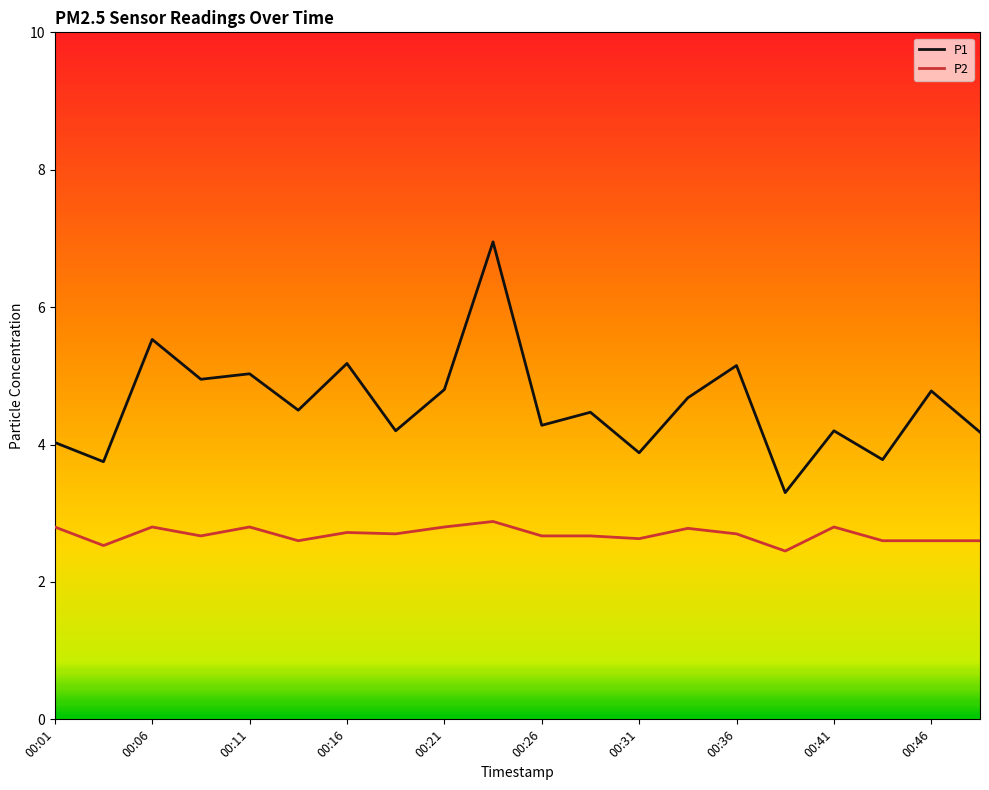

Reading left to right, transcribe all the data shown in this chart.

P1: 4.0	3.8	5.5	5.0	5.0	4.5	5.2	4.2	4.8	7.0	4.3	4.5	3.9	4.7	5.2	3.3	4.2	3.8	4.8	4.2
P2: 2.8	2.5	2.8	2.7	2.8	2.6	2.7	2.7	2.8	2.9	2.7	2.7	2.6	2.8	2.7	2.5	2.8	2.6	2.6	2.6